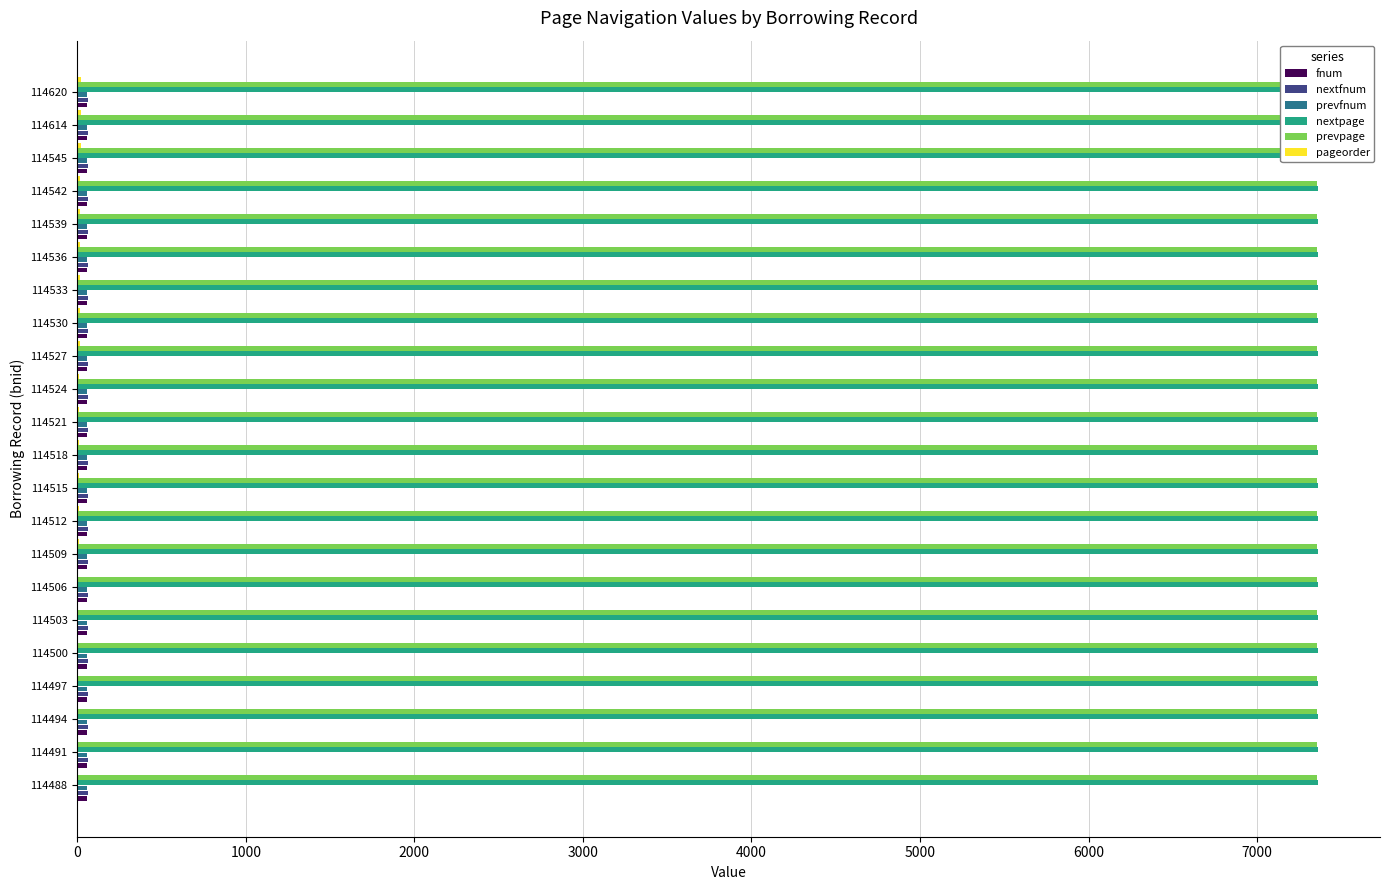

Is it true that nextpage equals 0.1 at 0?

False